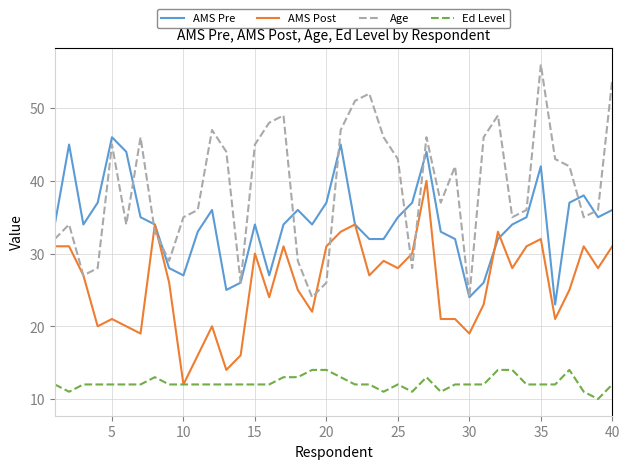

List the series in order of their peak value, lowest first.

Ed Level, AMS Post, AMS Pre, Age